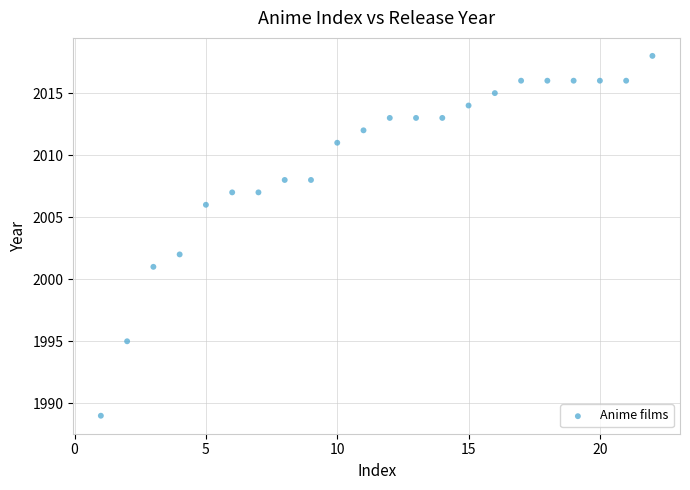

What is the range of Y values (max minus min)?

29